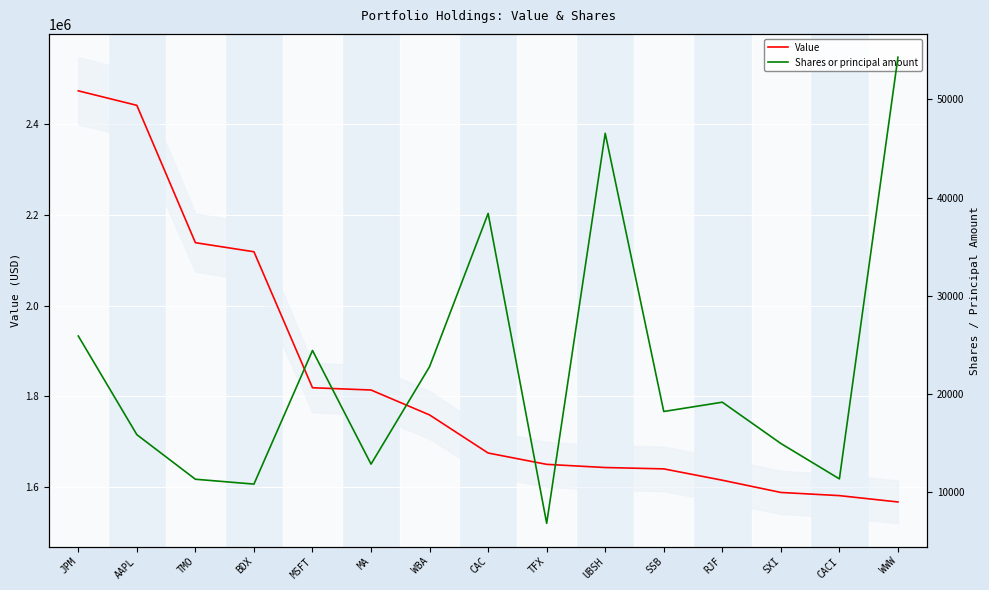

What is the total value across all series at MSFT?

1843426